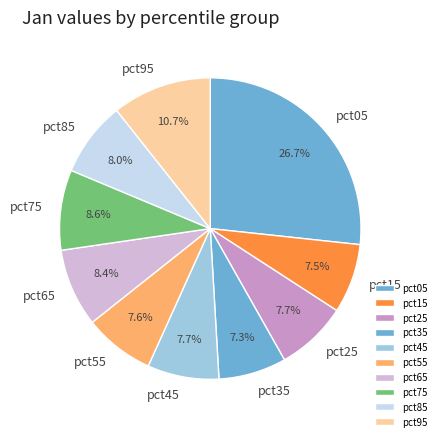

Combined, do pct35 and pct75 account for over 50%?

No